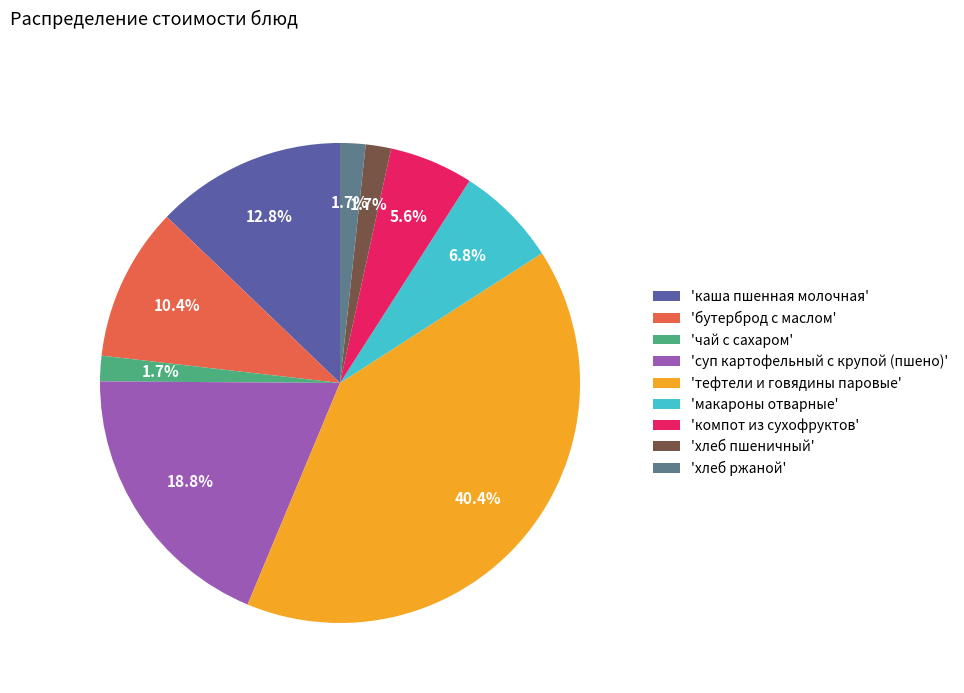

Between 'чай с сахаром' and 'суп картофельный с крупой (пшено)', which is larger?

'суп картофельный с крупой (пшено)'